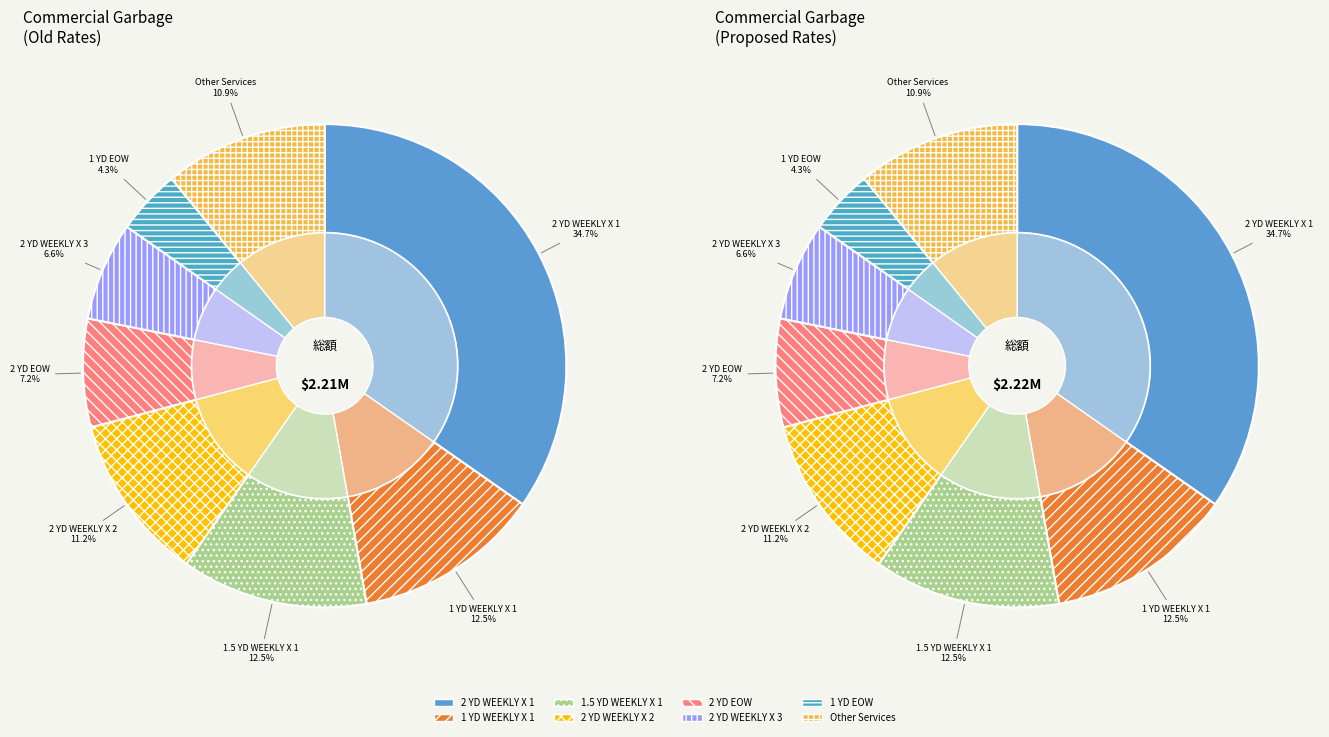

Does 1 YD WEEKLY X 1 account for over 50% of the chart?

No